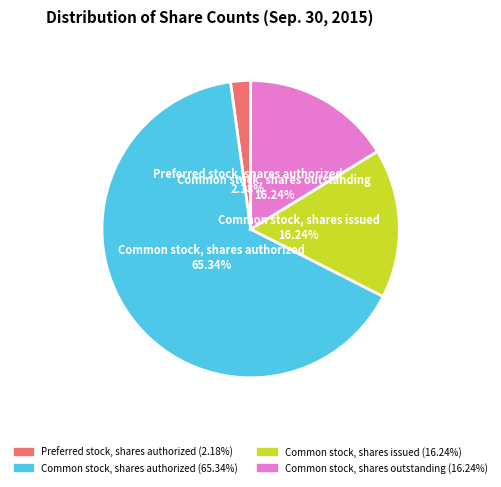

Combined, do Common stock, shares authorized and Preferred stock, shares authorized account for over 50%?

Yes